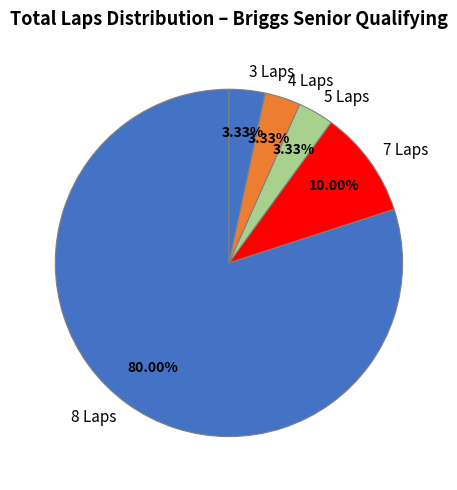

Which slice represents more than half of the pie?

8 Laps